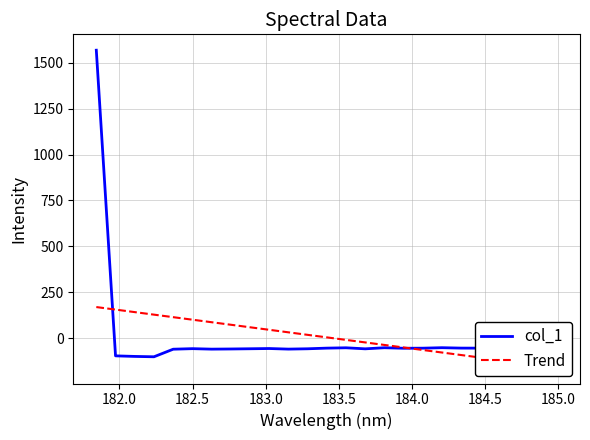

How many interior local valleys does the col_1 series have?

7